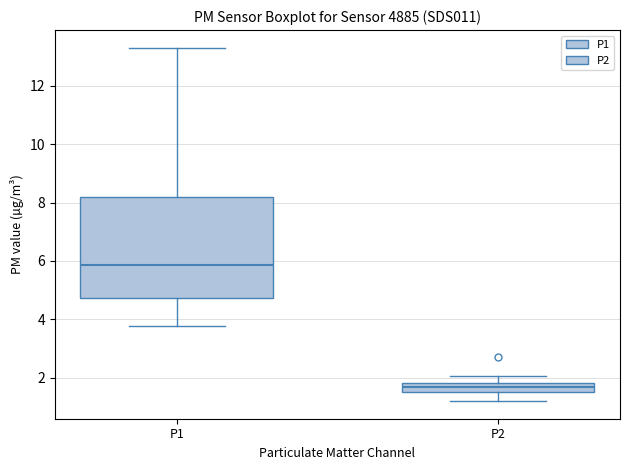

Which box's median line is the highest?

P1